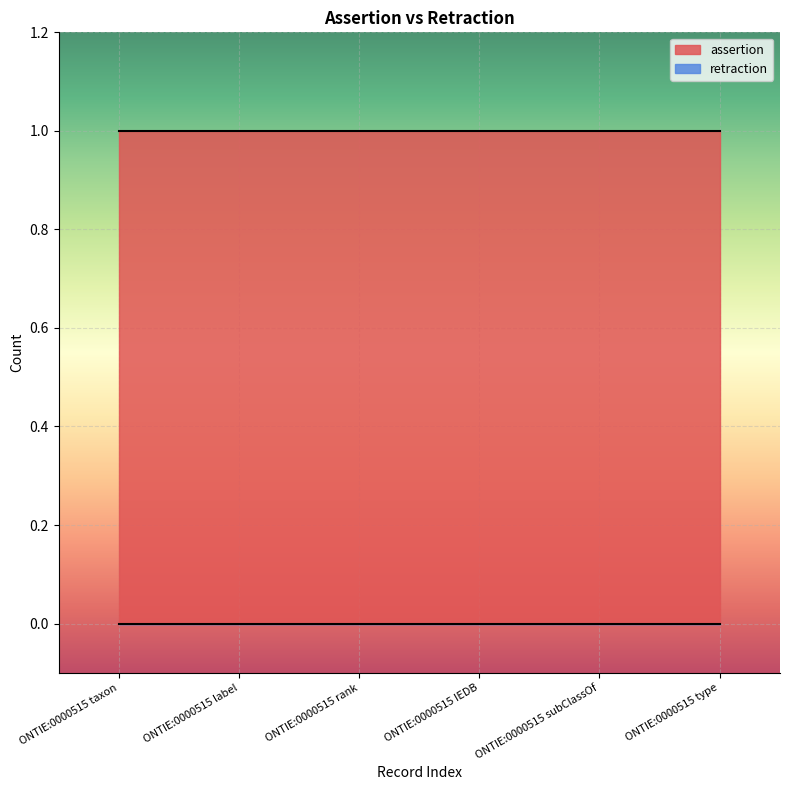

What is the greatest value displayed?

1